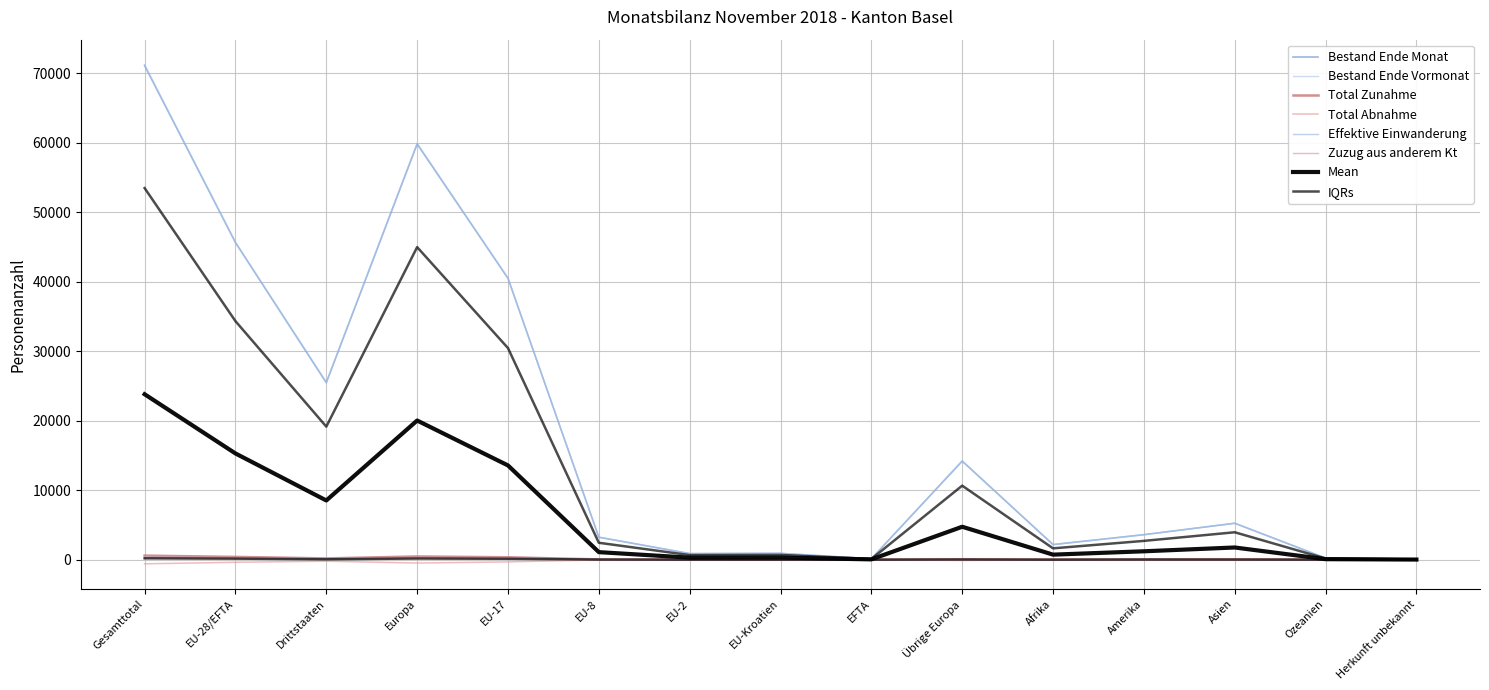

Reading right to left, what are all the values shown in this chart?

Bestand Ende Monat: Herkunft unbekannt=51	Ozeanien=226	Asien=5239	Amerika=3597	Afrika=2171	Übrige Europa=14178	EFTA=133	EU-Kroatien=910	EU-2=874	EU-8=3235	EU-17=40476	Europa=59806	Drittstaaten=25462	EU-28/EFTA=45628	Gesamttotal=71090
Bestand Ende Vormonat: Herkunft unbekannt=52	Ozeanien=232	Asien=5249	Amerika=3589	Afrika=2181	Übrige Europa=14247	EFTA=133	EU-Kroatien=915	EU-2=879	EU-8=3231	EU-17=40521	Europa=59926	Drittstaaten=25550	EU-28/EFTA=45679	Gesamttotal=71229
Total Zunahme: Herkunft unbekannt=0	Ozeanien=2	Asien=61	Amerika=46	Afrika=12	Übrige Europa=65	EFTA=1	EU-Kroatien=0	EU-2=11	EU-8=41	EU-17=347	Europa=465	Drittstaaten=186	EU-28/EFTA=400	Gesamttotal=586
Total Abnahme: Herkunft unbekannt=-1	Ozeanien=-5	Asien=-56	Amerika=-34	Afrika=-15	Übrige Europa=-111	EFTA=-1	EU-Kroatien=-8	EU-2=-11	EU-8=-34	EU-17=-320	Europa=-485	Drittstaaten=-222	EU-28/EFTA=-374	Gesamttotal=-596
Effektive Einwanderung: Herkunft unbekannt=0	Ozeanien=1	Asien=25	Amerika=35	Afrika=6	Übrige Europa=30	EFTA=0	EU-Kroatien=0	EU-2=1	EU-8=27	EU-17=238	Europa=296	Drittstaaten=97	EU-28/EFTA=266	Gesamttotal=363
Zuzug aus anderem Kt: Herkunft unbekannt=0	Ozeanien=0	Asien=8	Amerika=11	Afrika=0	Übrige Europa=18	EFTA=1	EU-Kroatien=2	EU-2=3	EU-8=12	EU-17=95	Europa=131	Drittstaaten=37	EU-28/EFTA=113	Gesamttotal=150